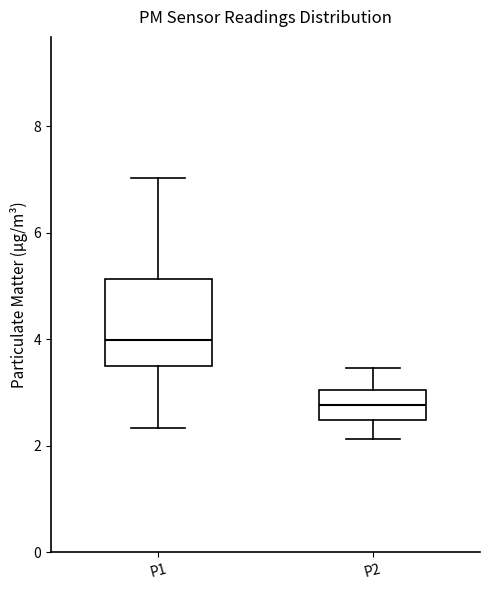

Where does the upper whisker of the box for P1 end on the y-axis? The values are not printed on the chart, so give them approximately, as read against the axis.

7.0